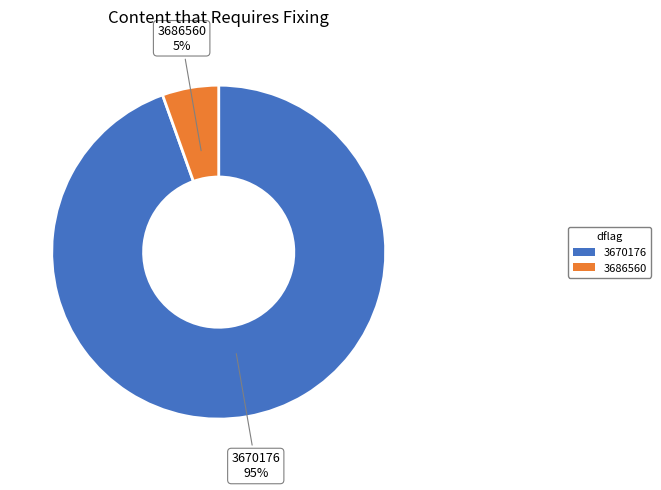

How many slices are in this pie chart?

2